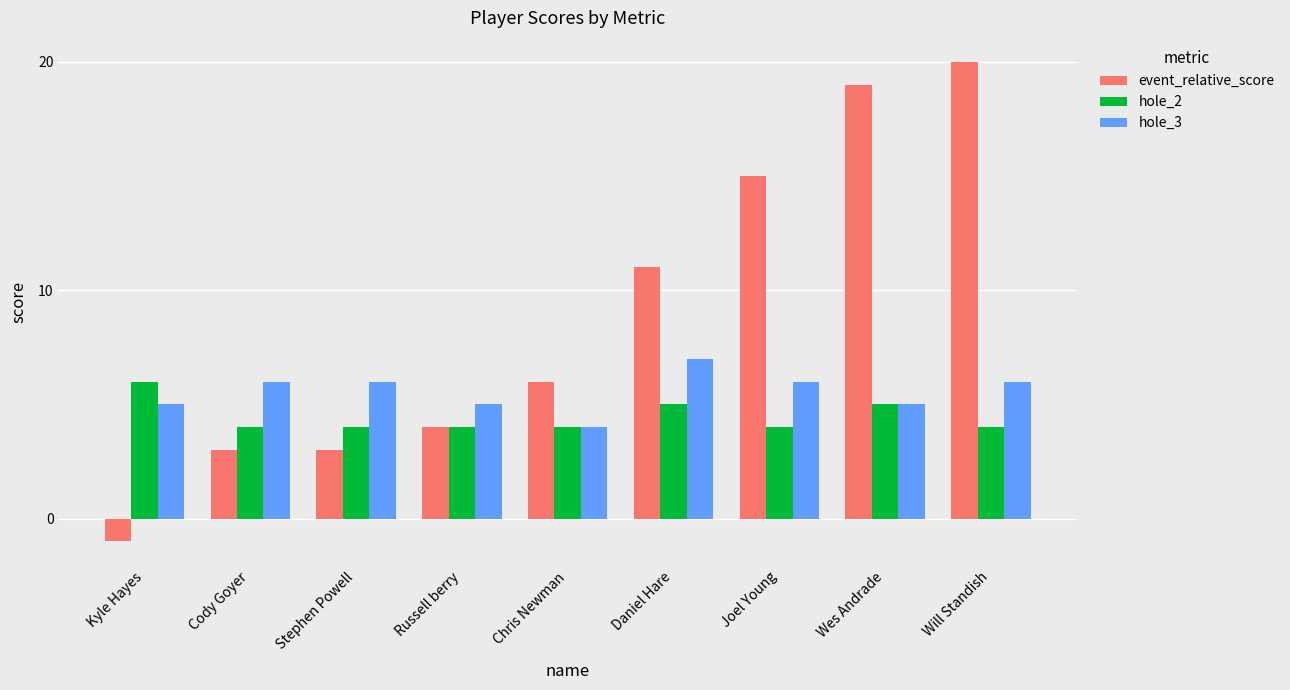

True or false: hole_3 has a value of 6 at Stephen Powell.

True